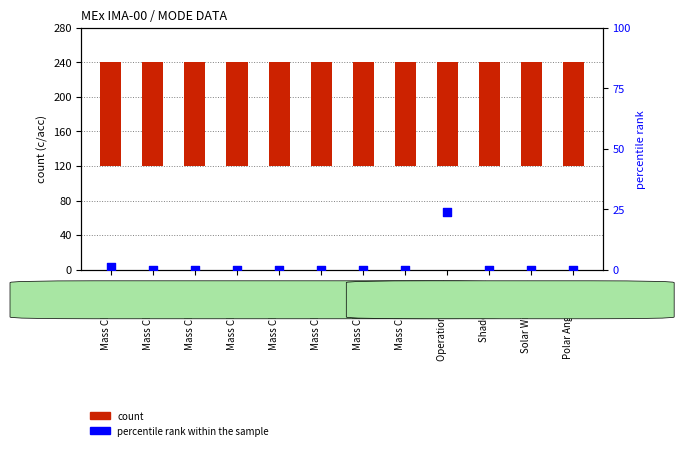

What is the total value across all series at Polar Angle Index?

120